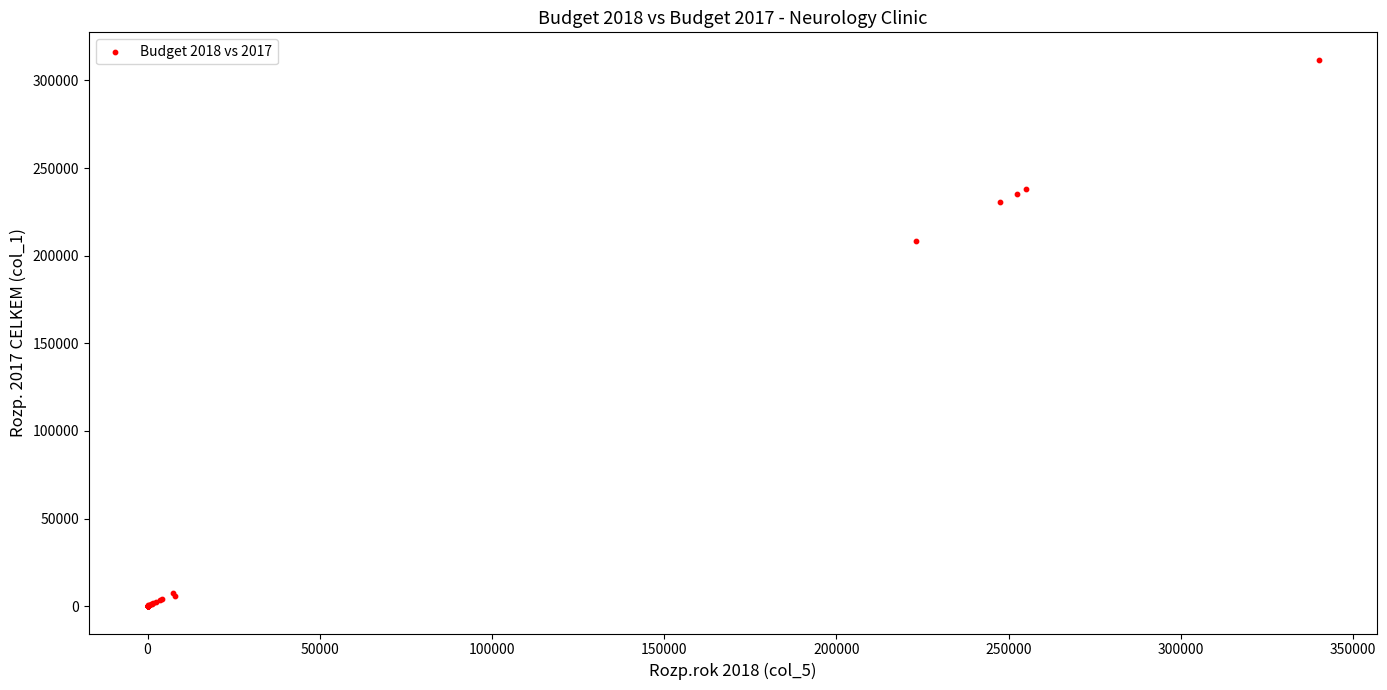

What Y value in the scatter plot is closest to 155919?

208100.0